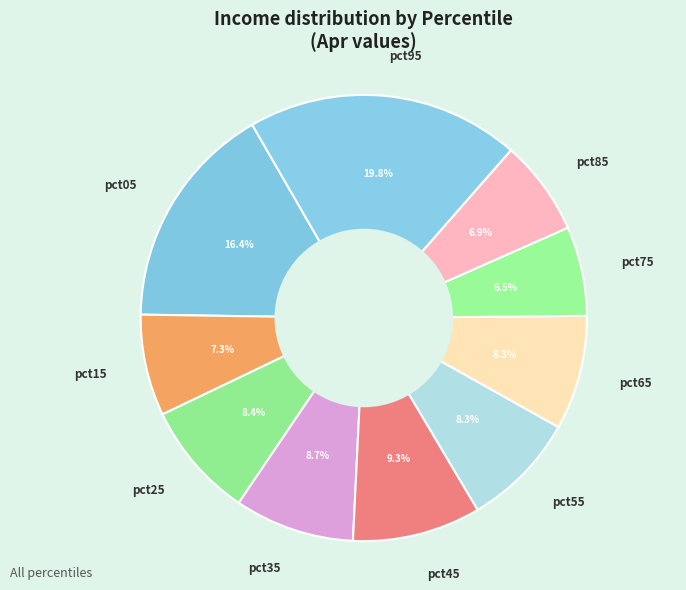

Is there any slice that represents more than half of the pie?

No